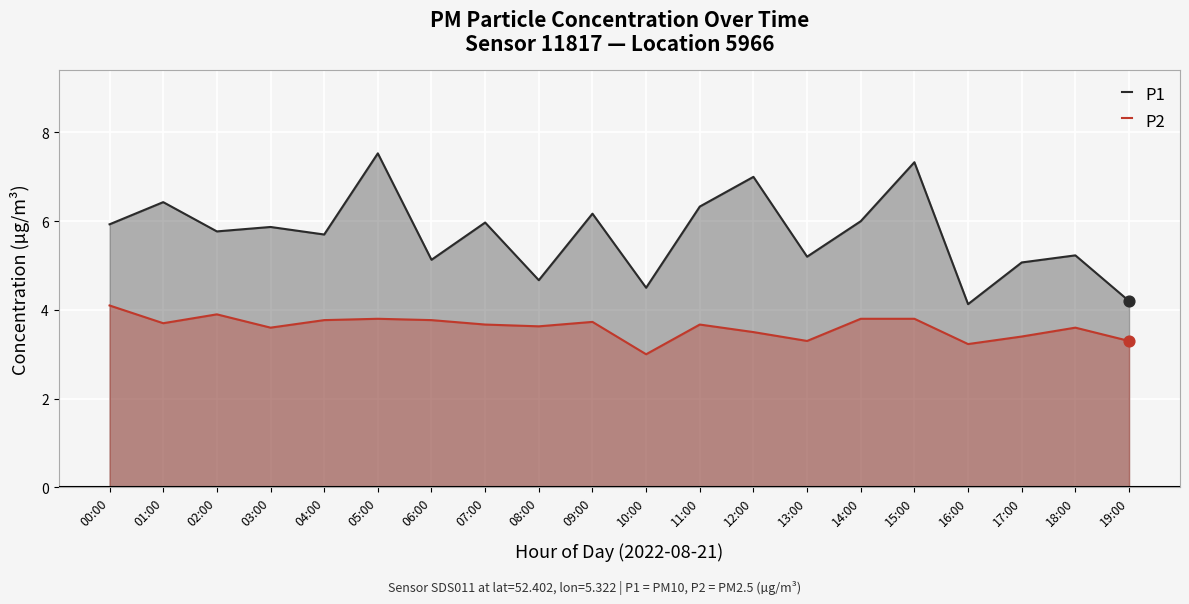

At how many categories does at least one series exceed 7?

2